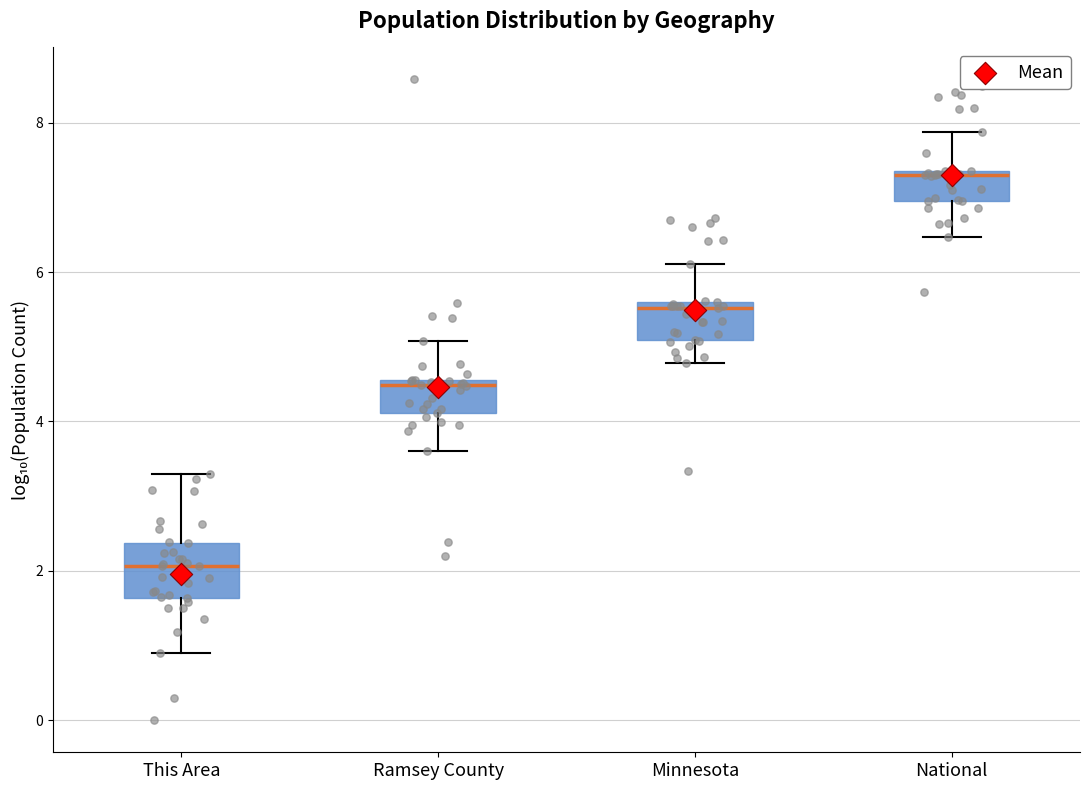

Reading left to right, read every box against the y-axis: the position of its median line, the range the box covers, and the ends of its whiskers. The values are not printed on the chart, so give them approximately, as read against the axis.

This Area: median 2.0, box 1.6 to 2.4, whiskers 1.0 to 3.2
Ramsey County: median 4.4, box 4.2 to 4.6, whiskers 3.6 to 5.0
Minnesota: median 5.6 (just below the box's upper edge), box 5.0 to 5.6, whiskers 4.8 to 6.2
National: median 7.4, box 7.0 to 7.4, whiskers 6.4 to 7.8